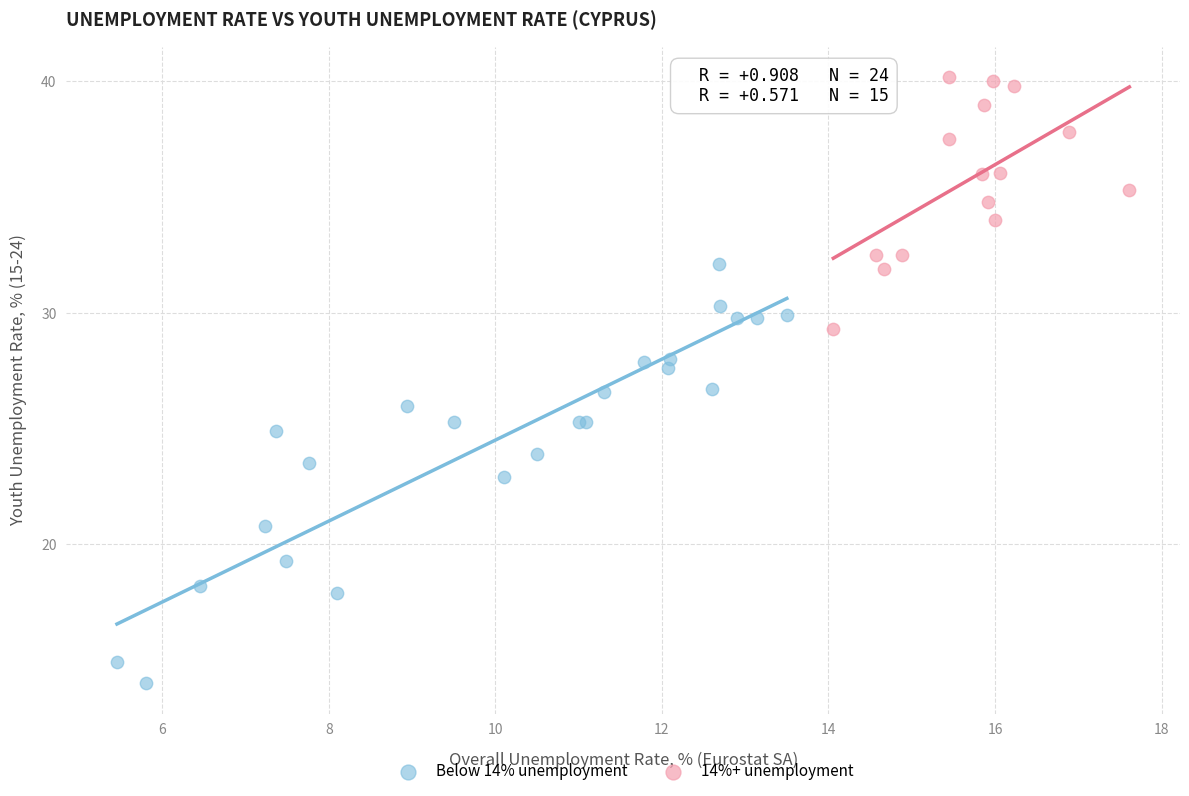

Which series has the widest spread of Y values?

Below 14% unemployment